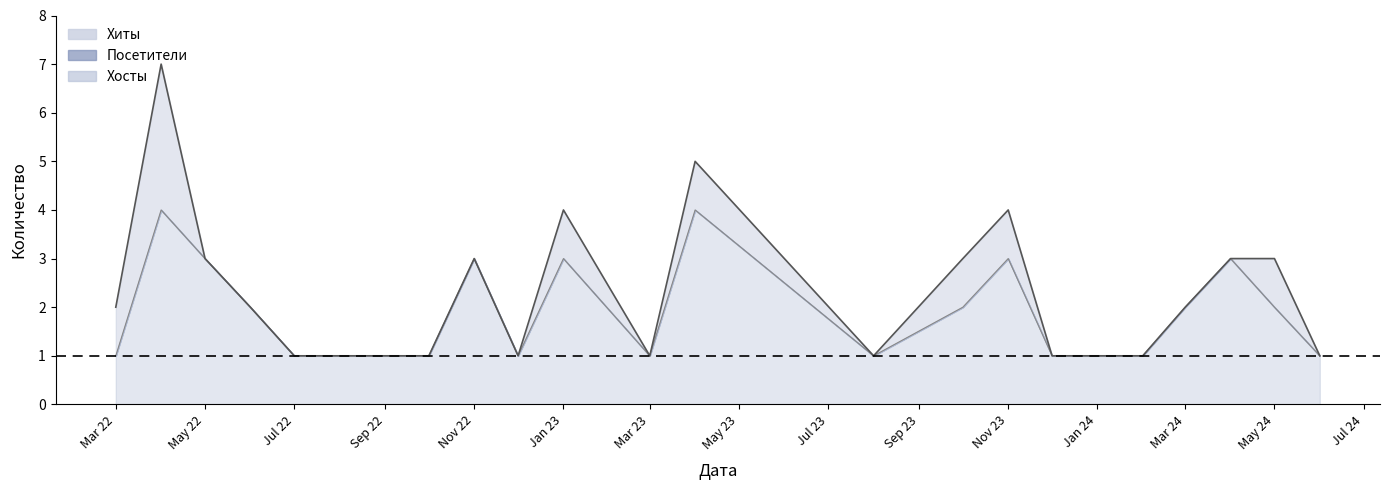

What is the label of the 4th point from the right?

Mar 24